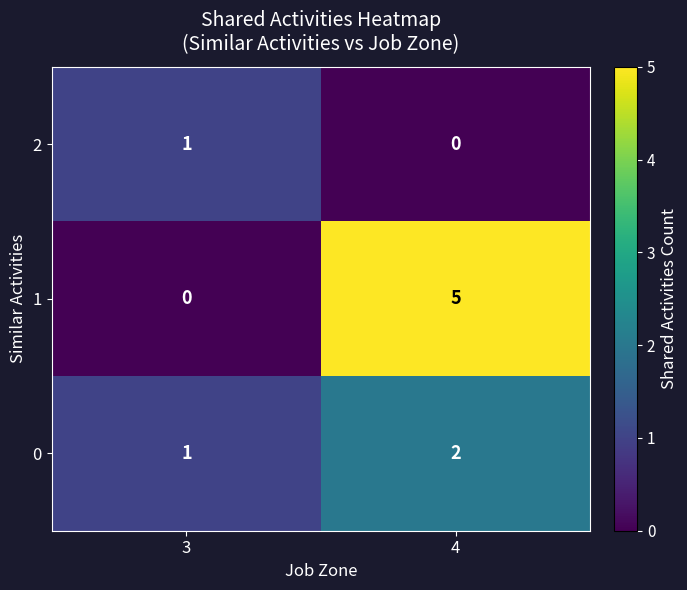

Between 3 and 4, which series saw the biggest shift?

1